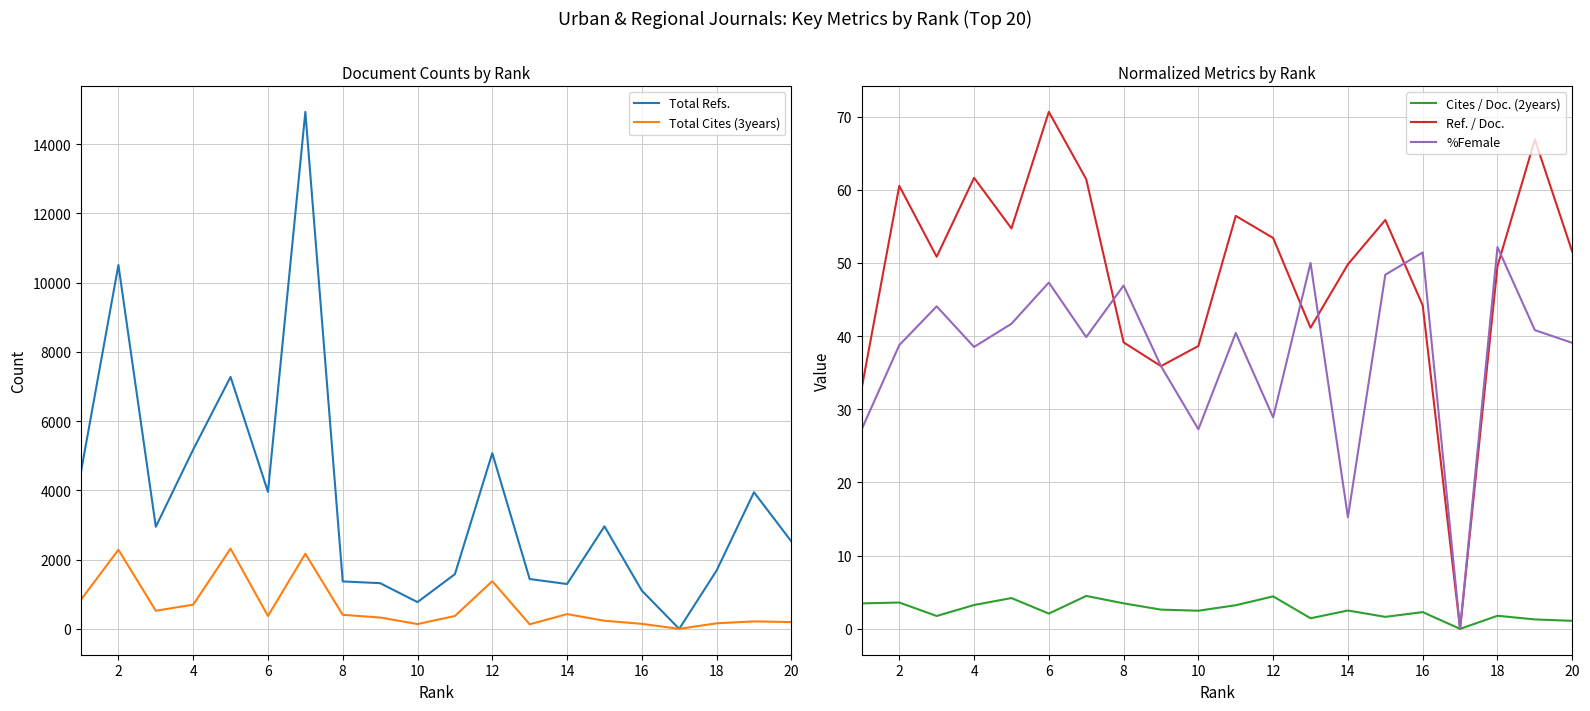

What are all the series names shown in the legend?

Total Refs., Total Cites (3years), Cites / Doc. (2years), Ref. / Doc., %Female